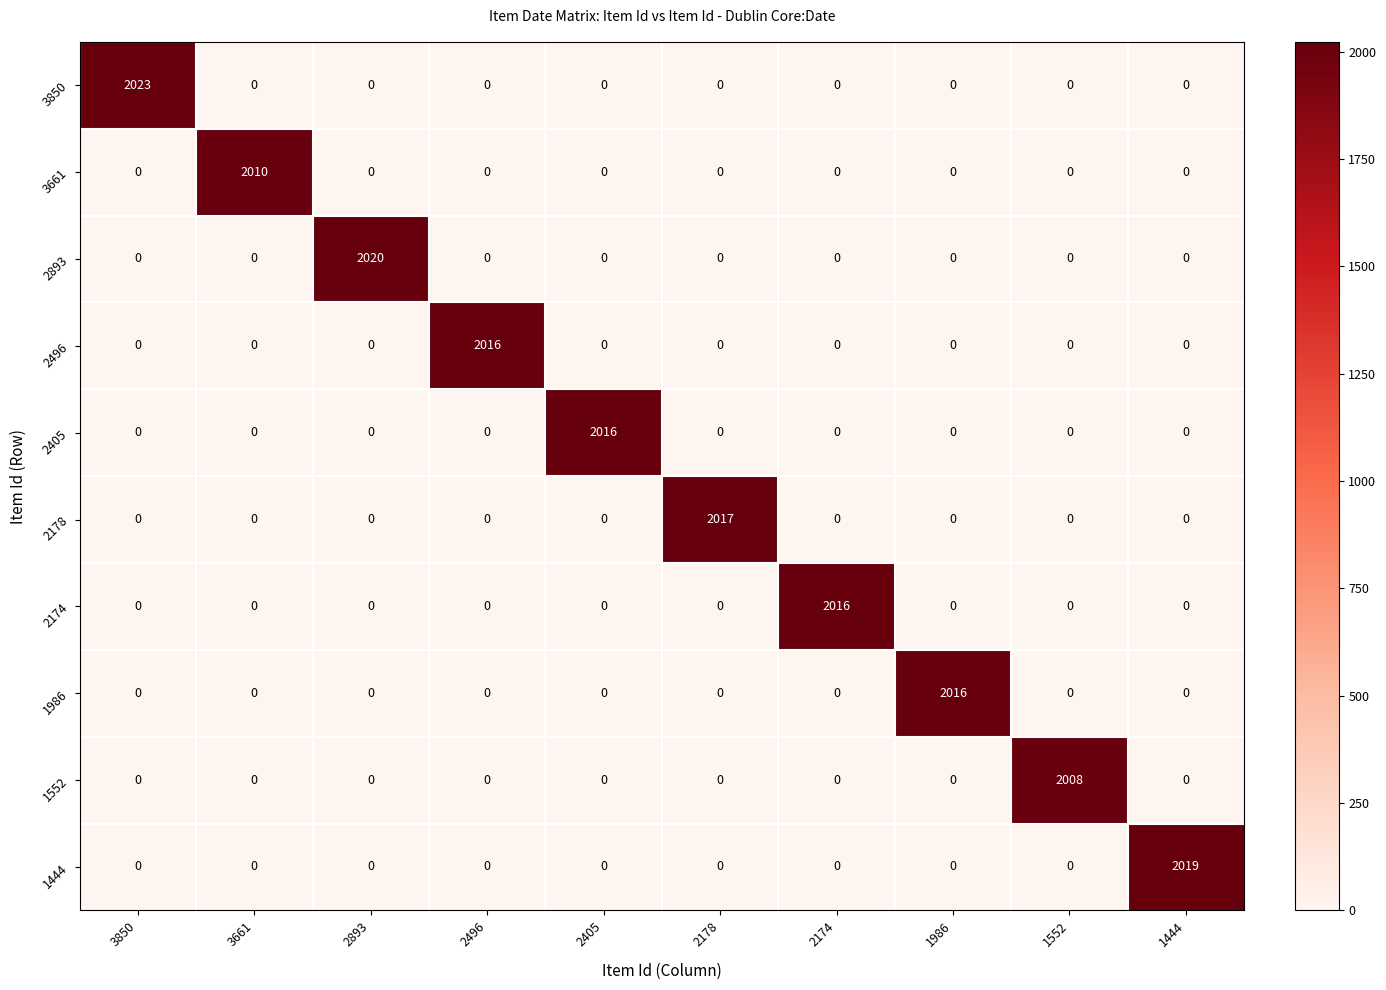

Is it true that 2496 equals 943 at 1552?

False